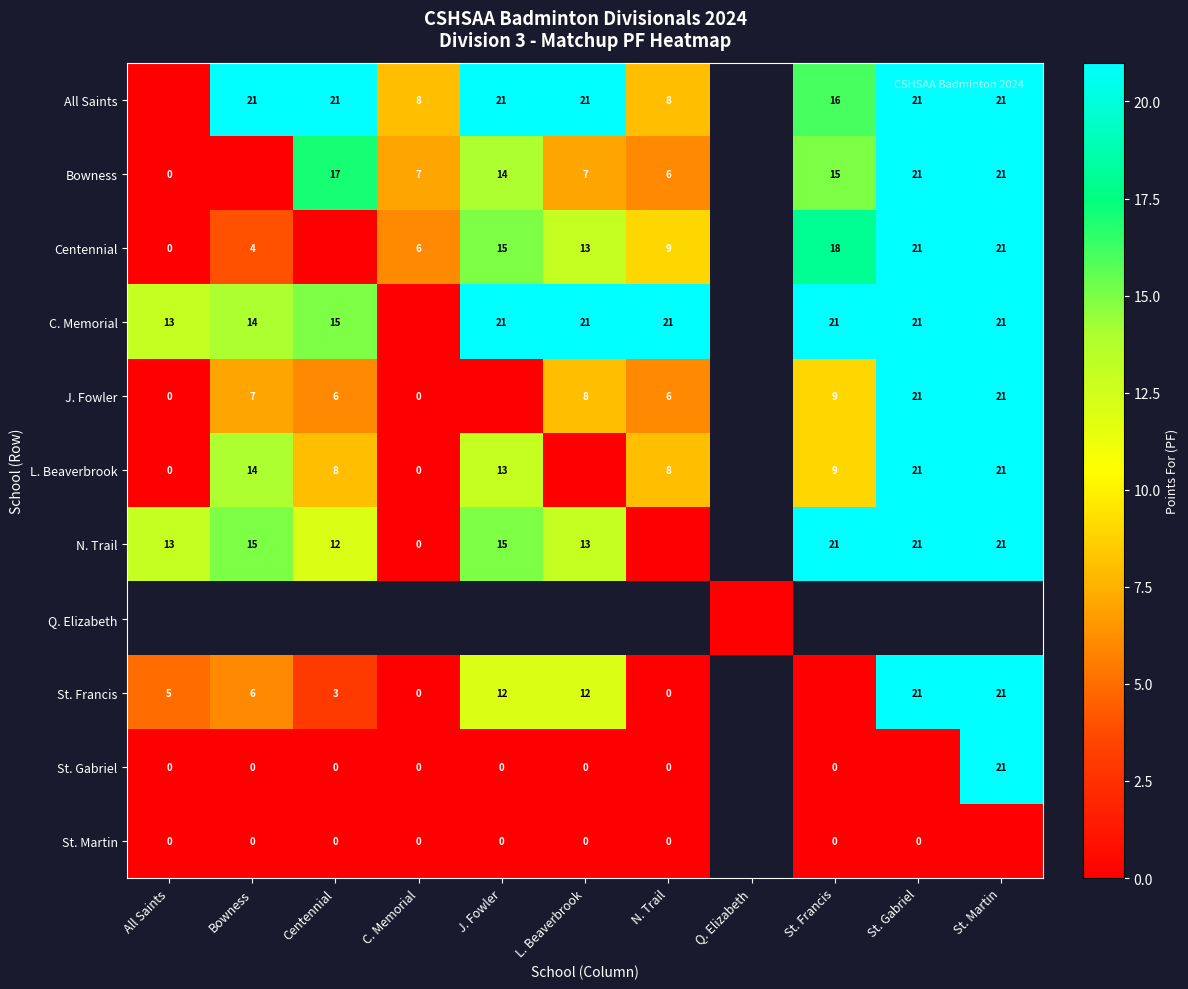

The value of All Saints at St. Martin is 21. True or false?

True